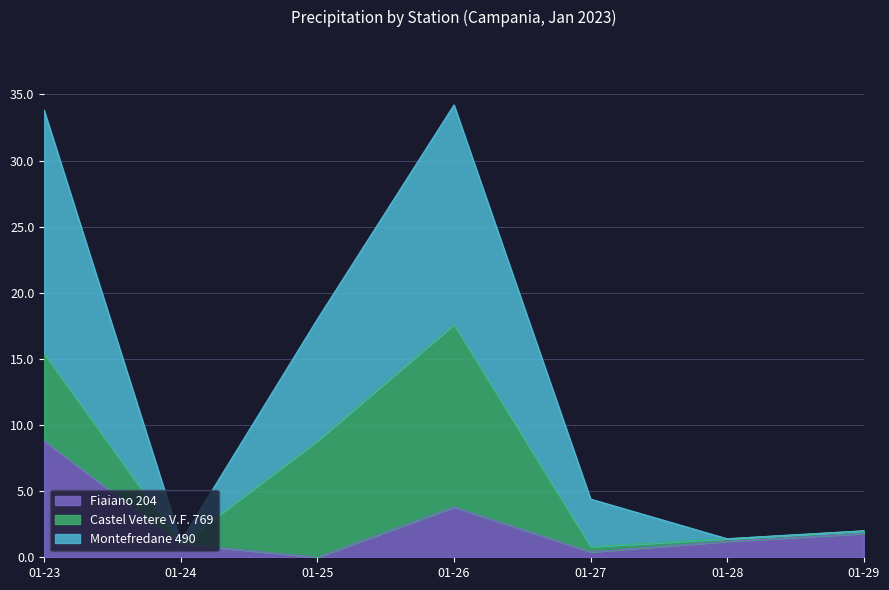

How many lines are shown in the chart?

3